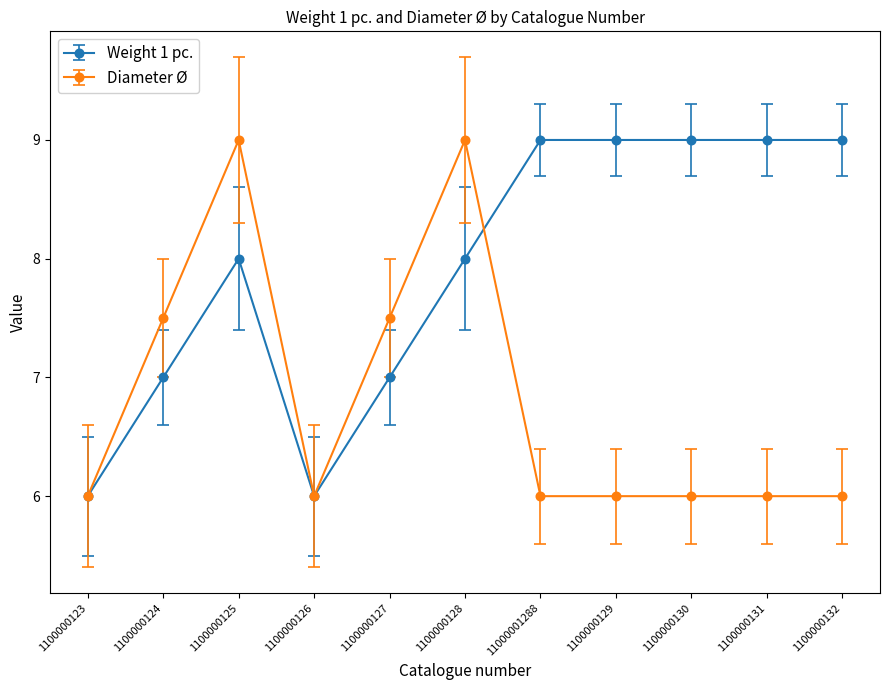

True or false: Weight 1 pc. has a value of 4.2 at 1100000126.

False